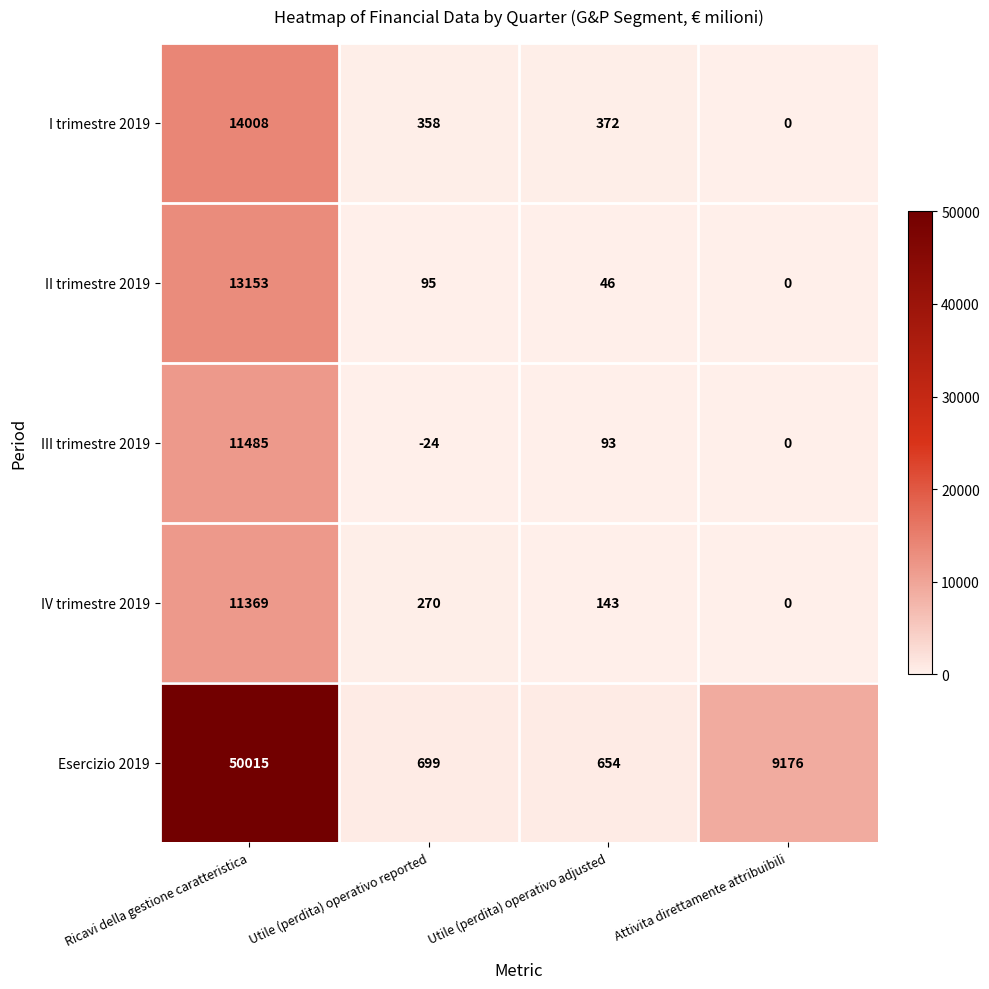

How many positive values does the II trimestre 2019 series have?

3